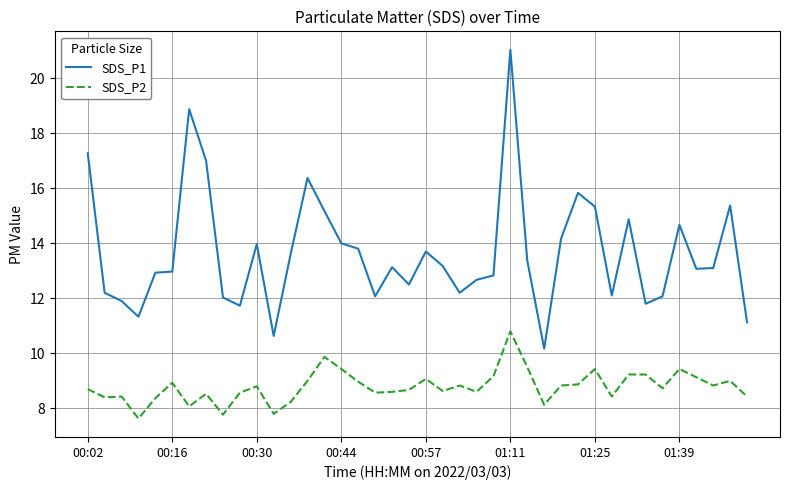

True or false: SDS_P2 and SDS_P1 intersect in this chart.

False